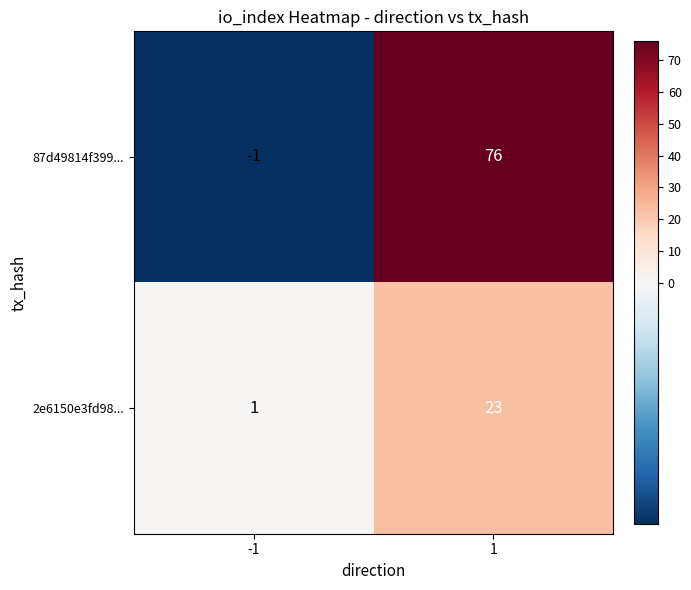

What is the sum of the 87d49814f399... values at -1 and 1?

75